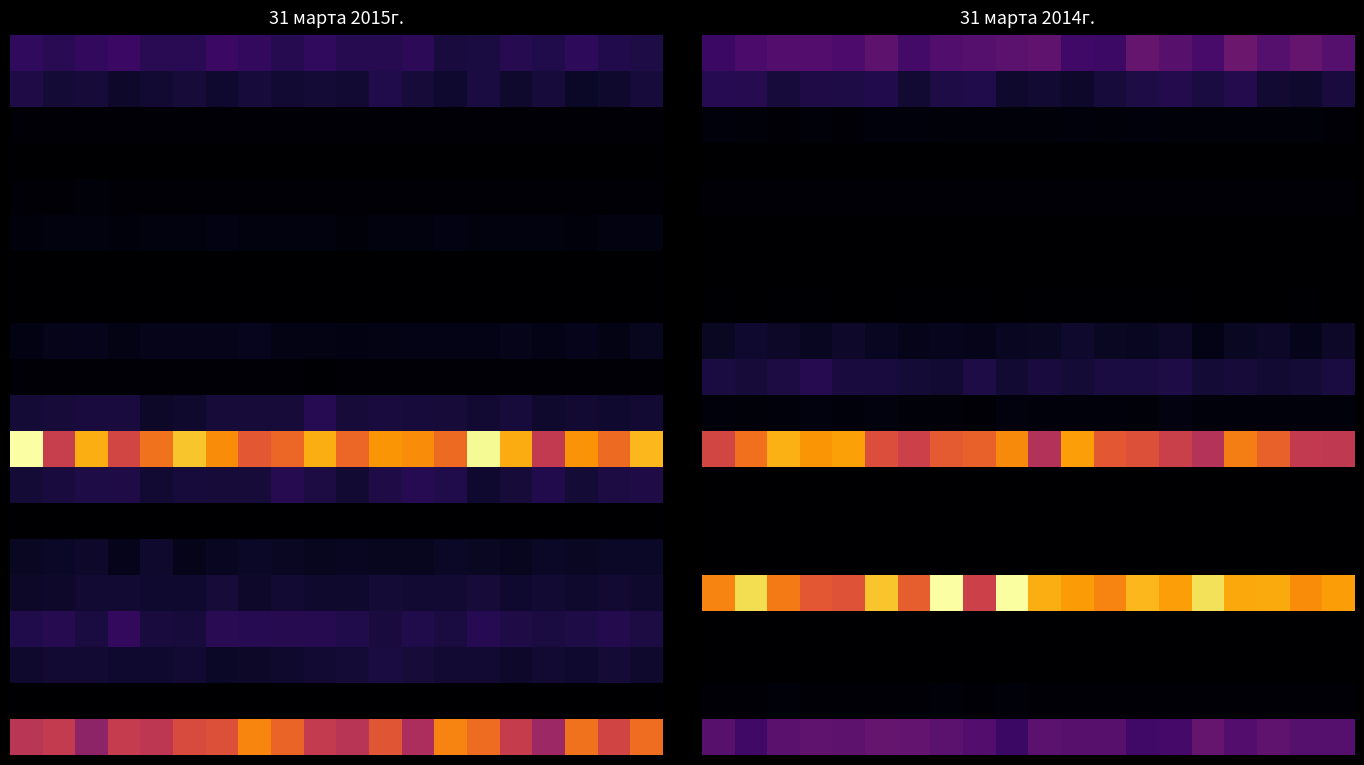

What is the greatest value displayed?

1.0